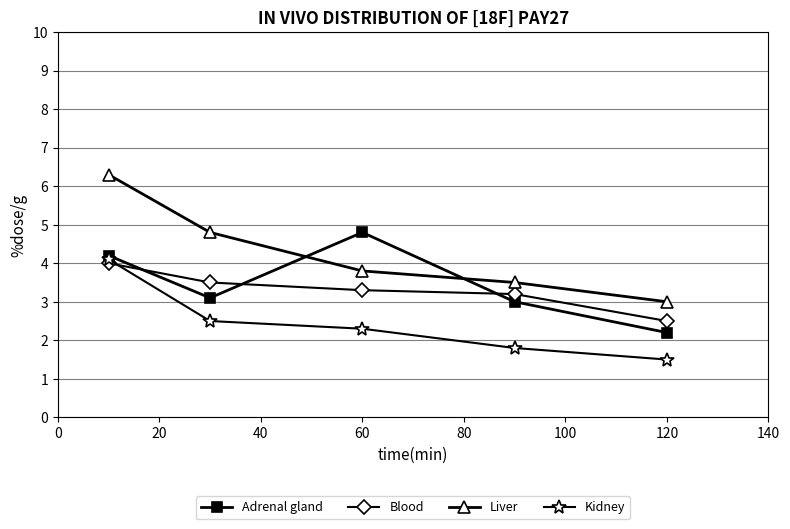

True or false: Blood and Liver intersect in this chart.

False